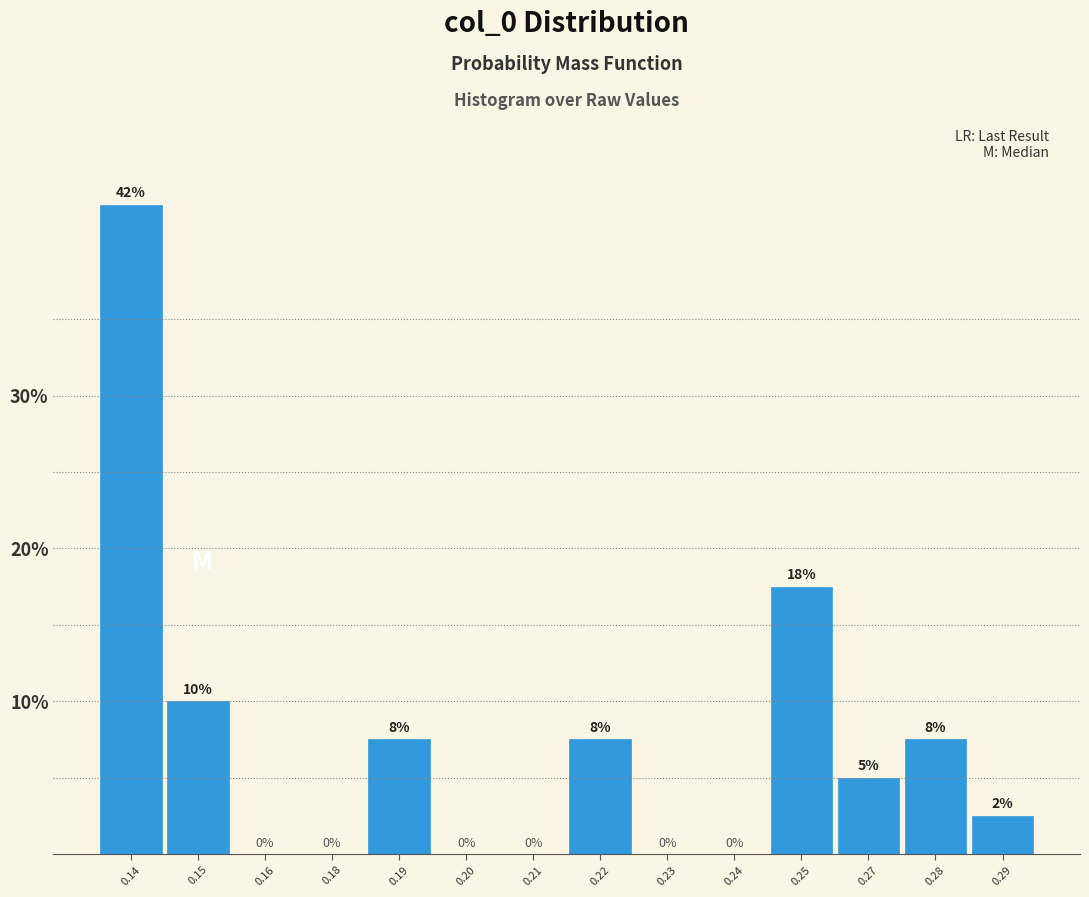

What is the sum of the values at 0.27 and 0.18?

5.0